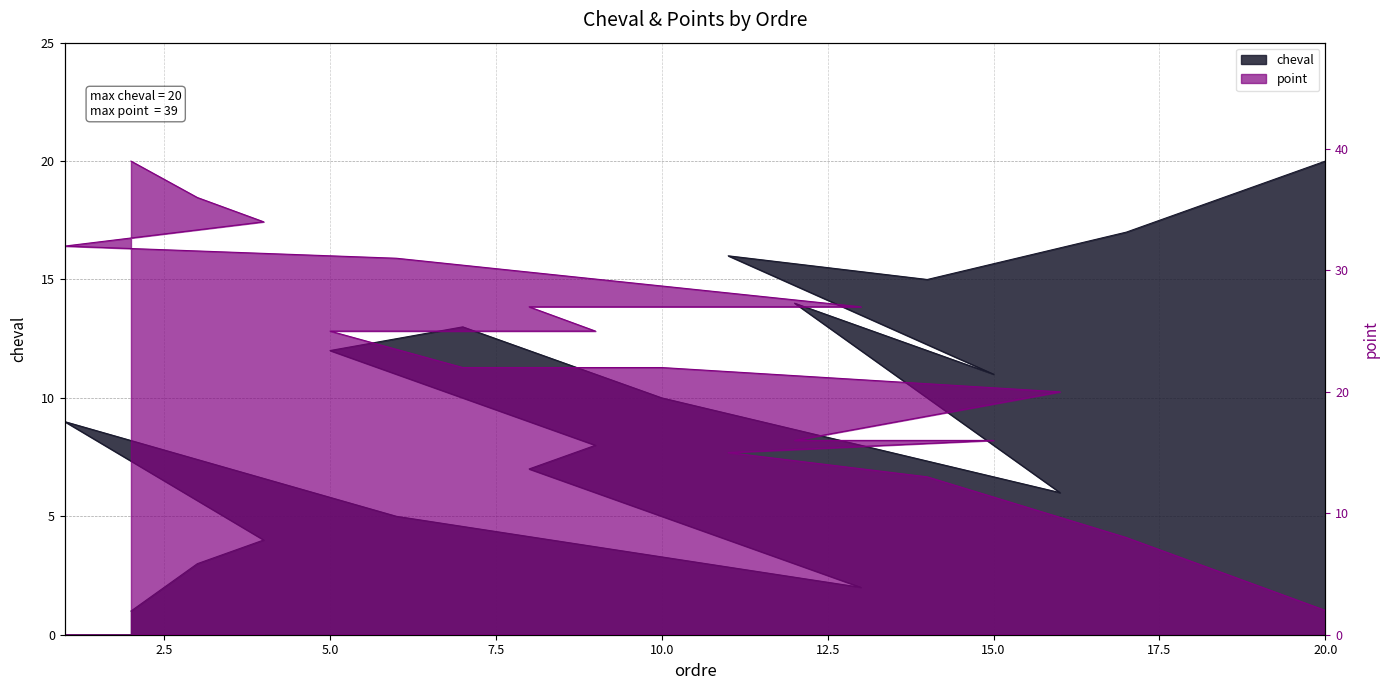

At which category does cheval reach its first local peak?

1